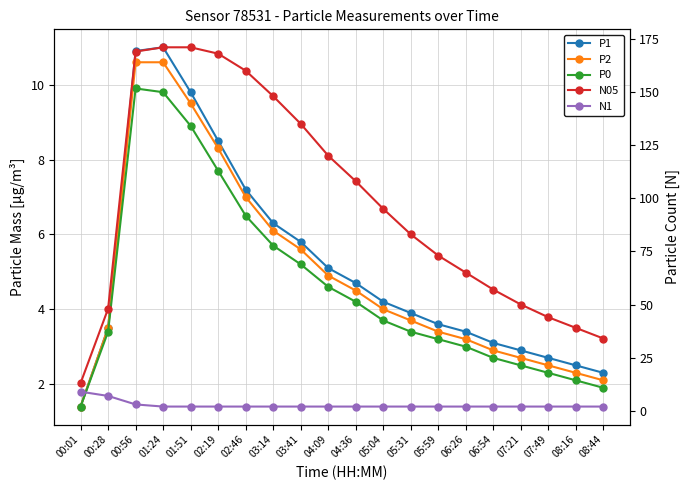

What is the value of the P0 point at the 10th from the left?

4.6